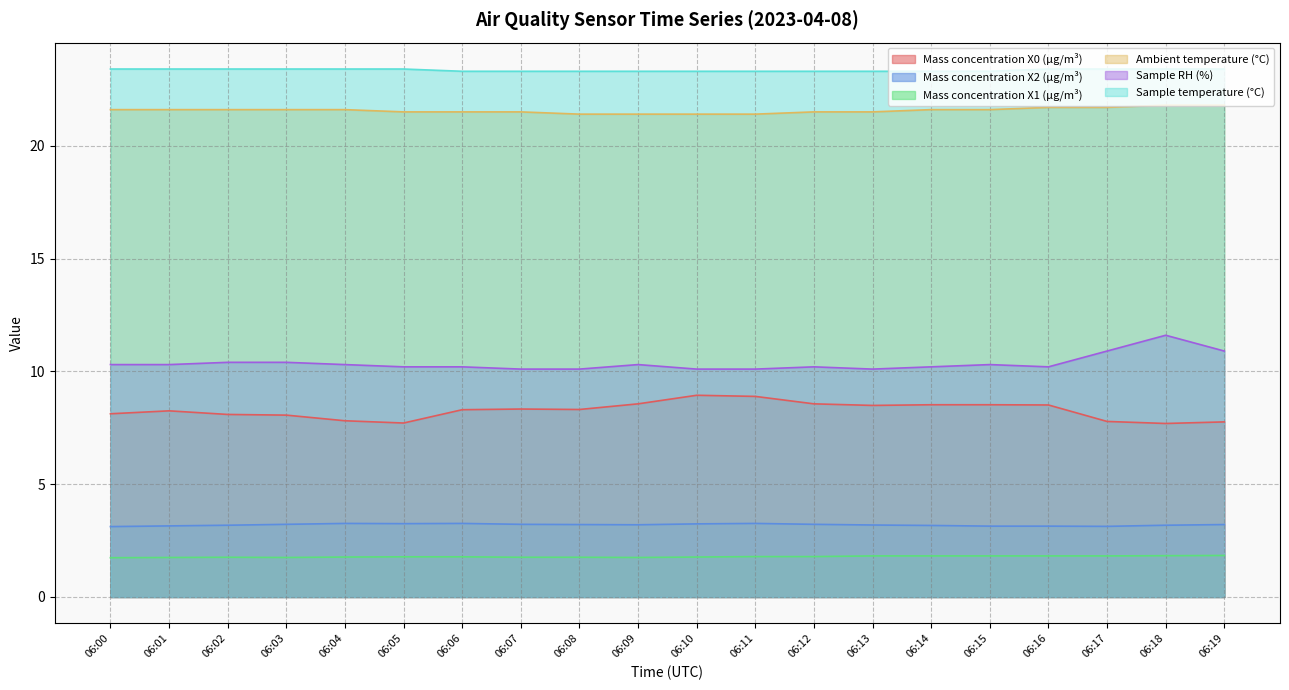

True or false: Ambient temperature (°C) and Sample RH (%) cross at least once.

False